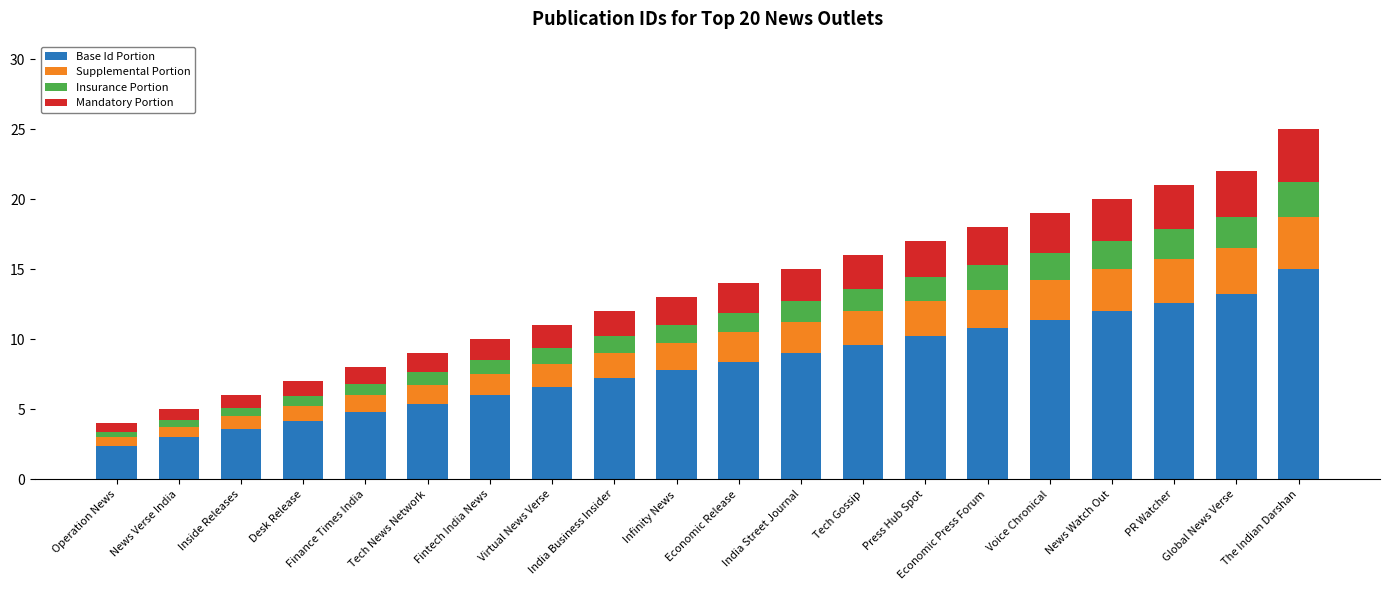

What is the value of the Base Id Portion bar at the 10th from the left?

7.8